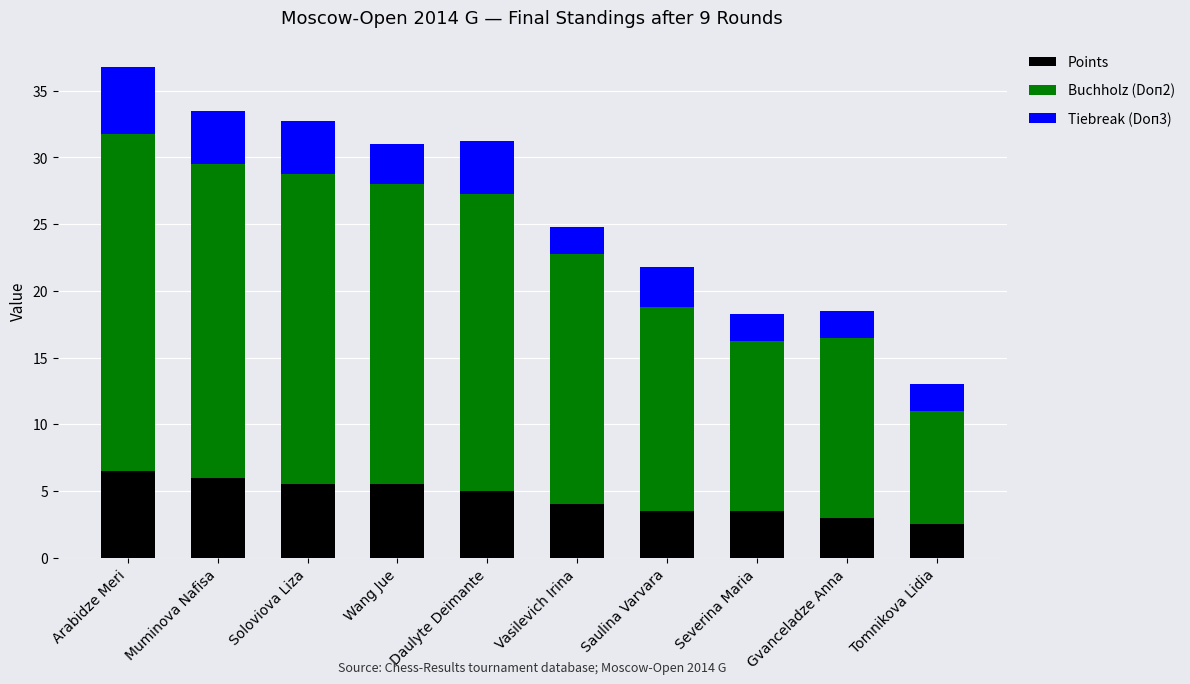

What is the total value across all series at Vasilevich Irina?

24.8